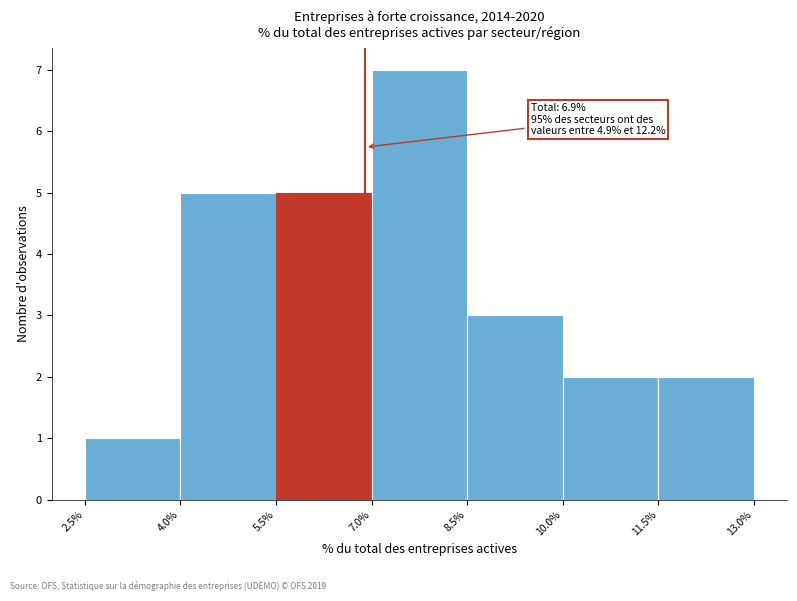

Which range on the x-axis has the tallest bar?

7.0% to 8.5%